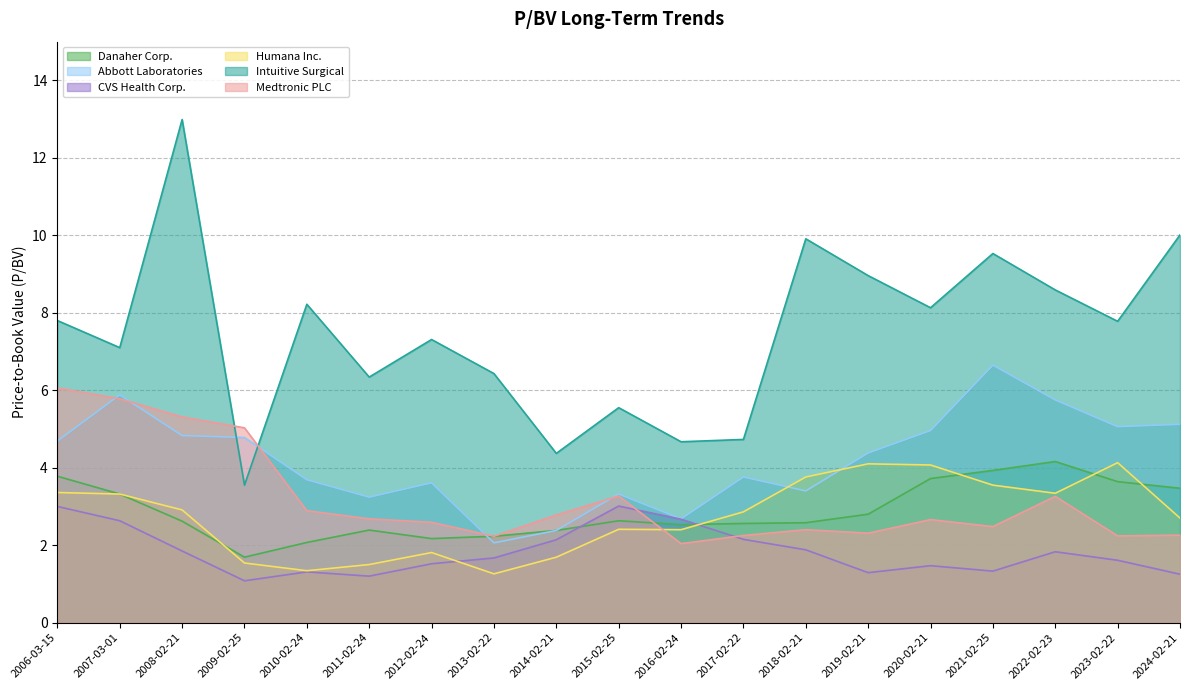

How many times do Abbott Laboratories and Intuitive Surgical cross each other?

2